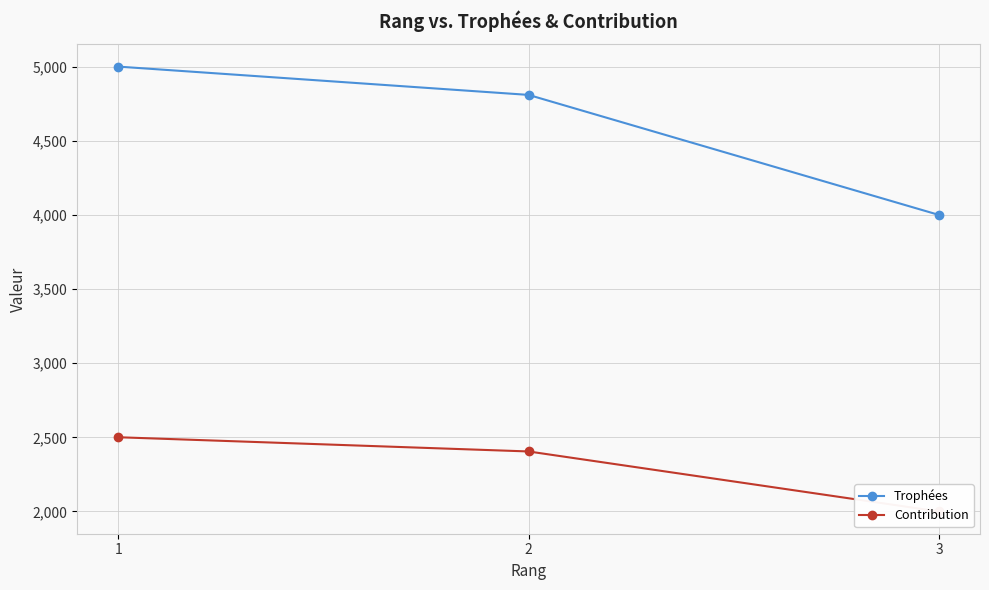

Is it true that Trophées equals 5002 at 1?

True